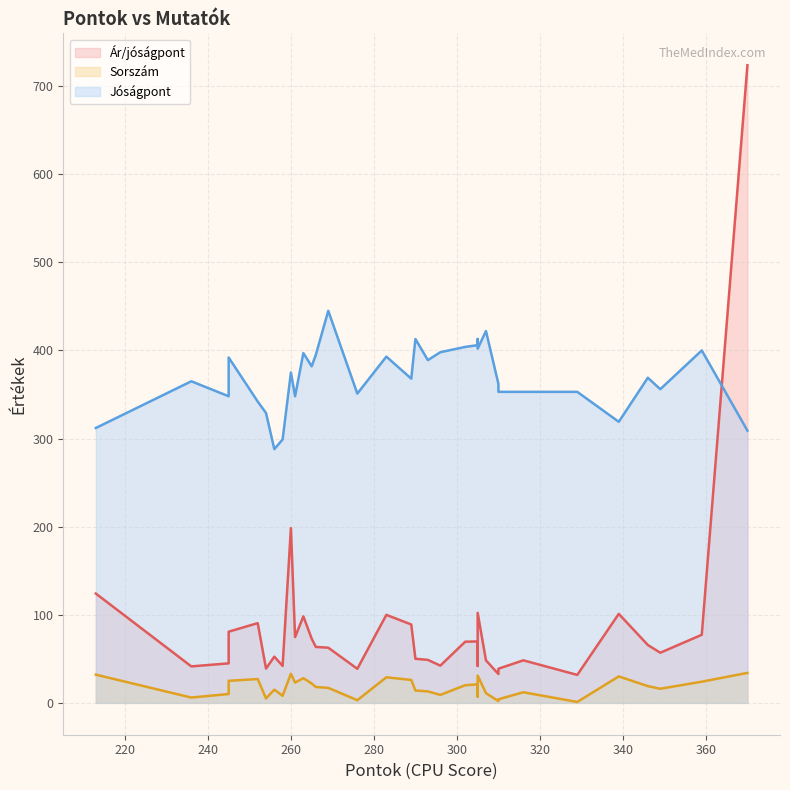

What is the value of the Jóságpont point at the 24th from the left?

406.0